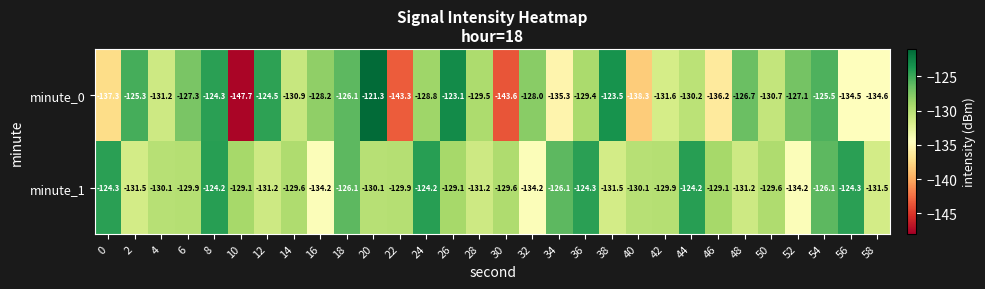

How many data points does each series have?

30